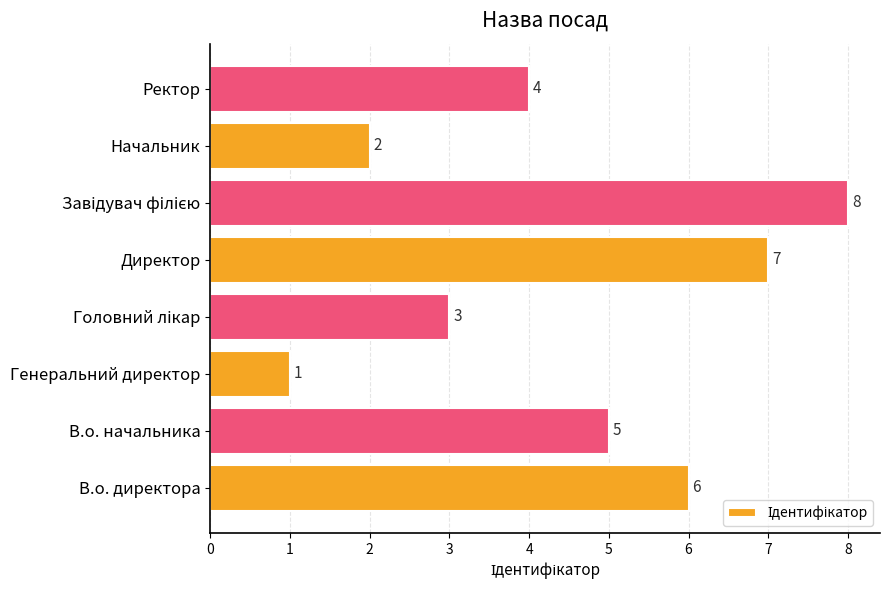

What is the minimum value shown in the chart?

1